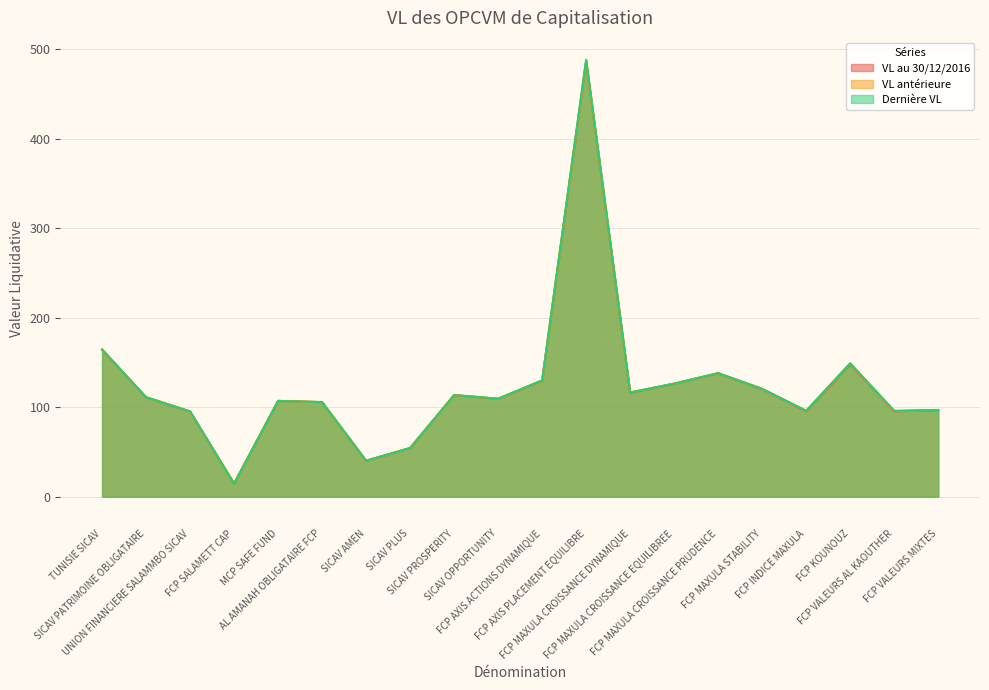

How many times do VL au 30/12/2016 and Dernière VL cross each other?

2